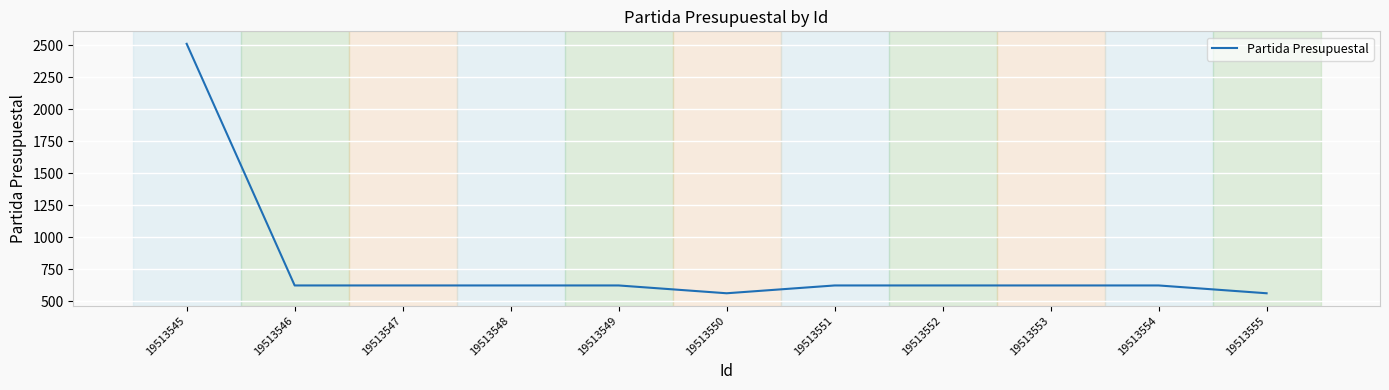

The value at 19513545 is 3931. True or false?

False